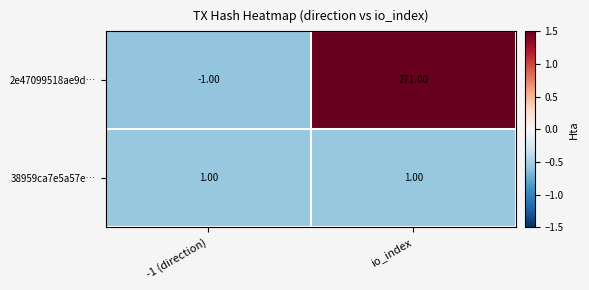

At which category is the sum across all series the highest?

io_index